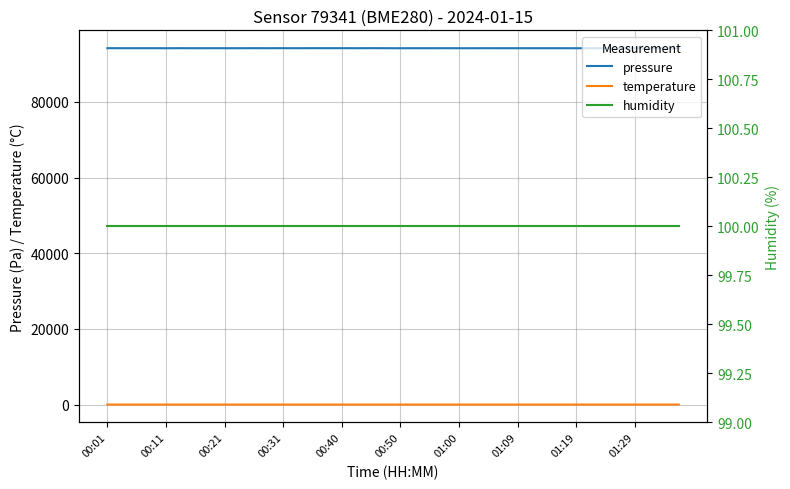

True or false: temperature and pressure cross at least once.

False